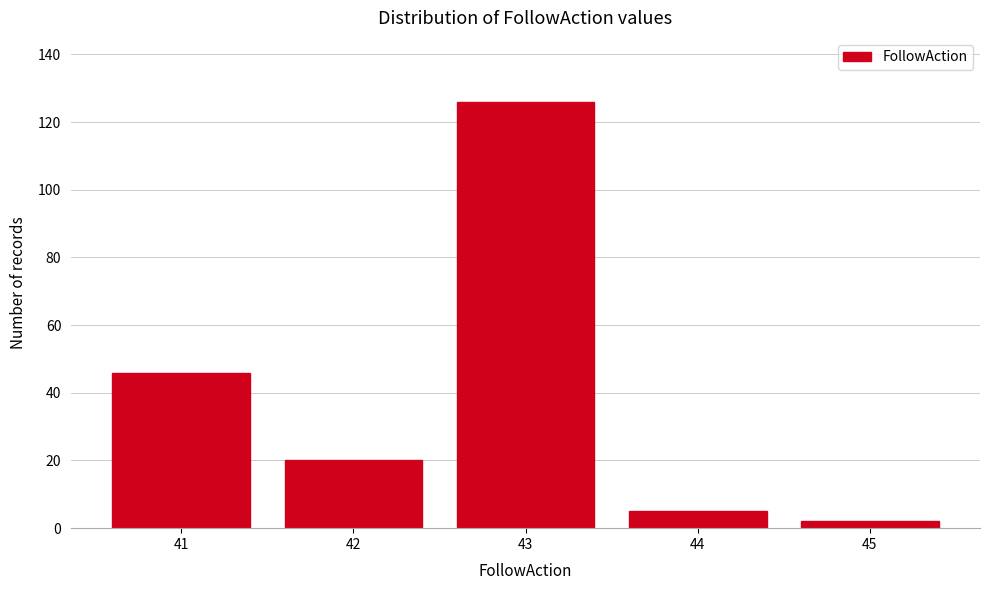

Reading left to right, transcribe all the data shown in this chart.

46	20	126	5	2